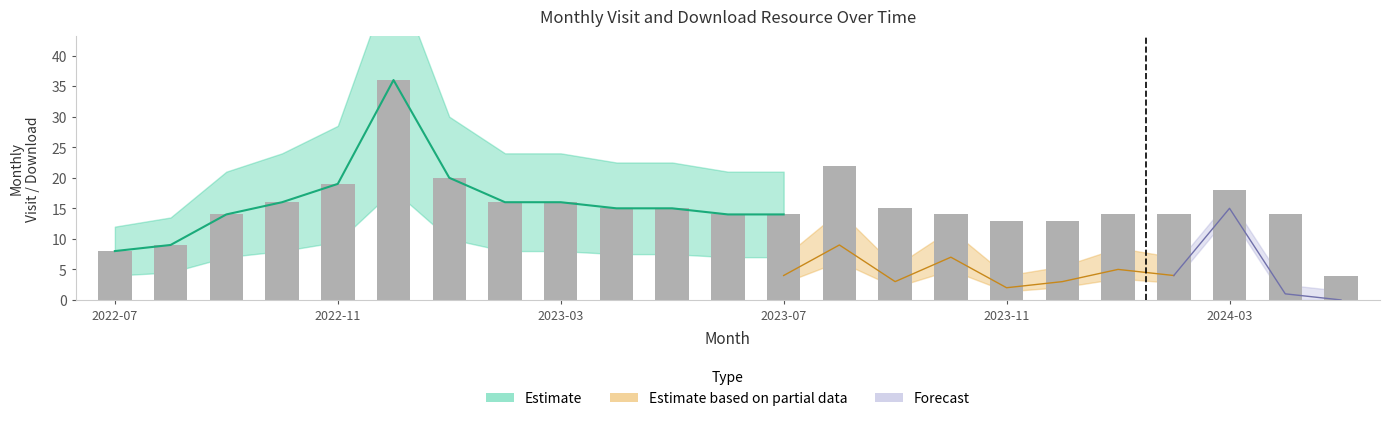

What is the sum of the values at 2022-07 and 2023-03?

24